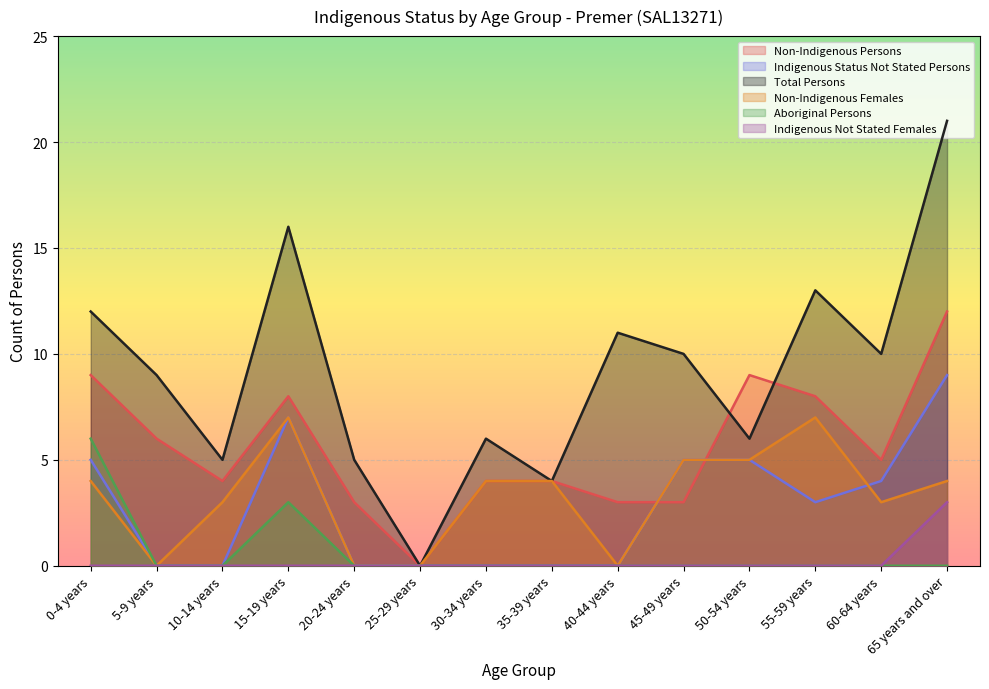

At how many categories does at least one series exceed 1?

13